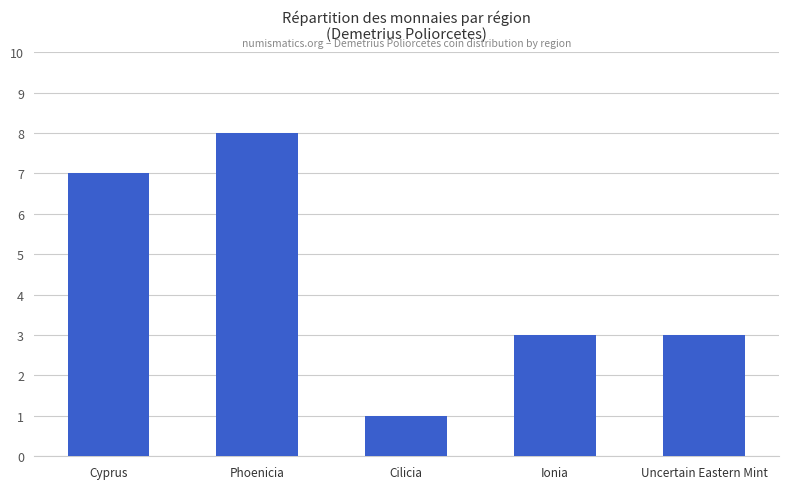

Between Ionia and Cyprus, which is larger?

Cyprus